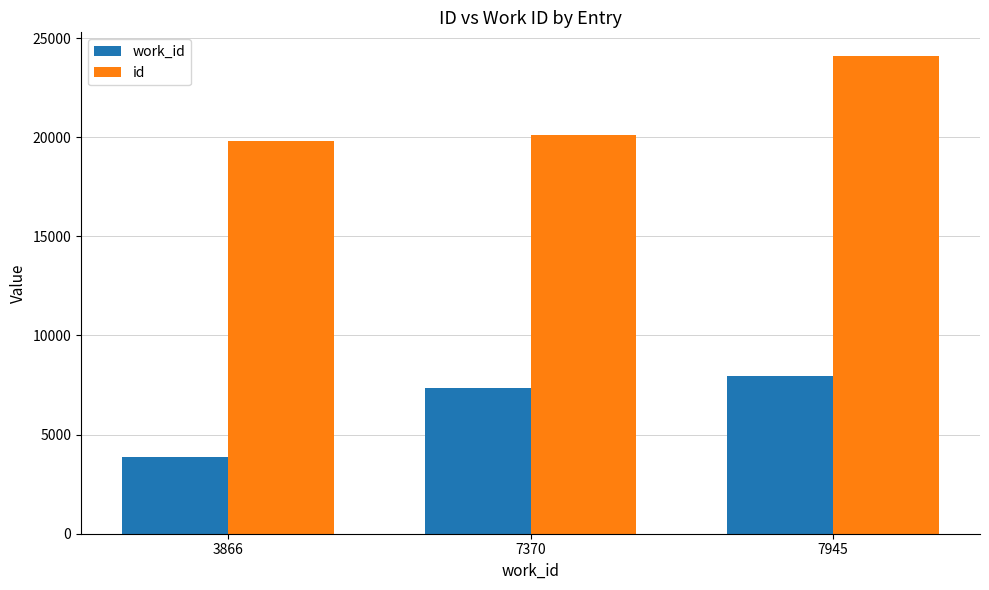

List the labels in order of work_id value, smallest first.

3866, 7370, 7945